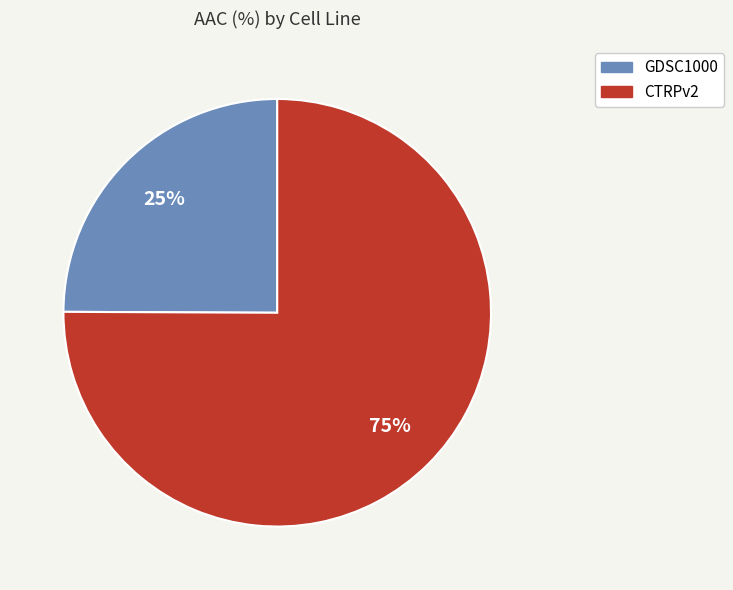

Which category has the biggest portion of the pie?

CTRPv2